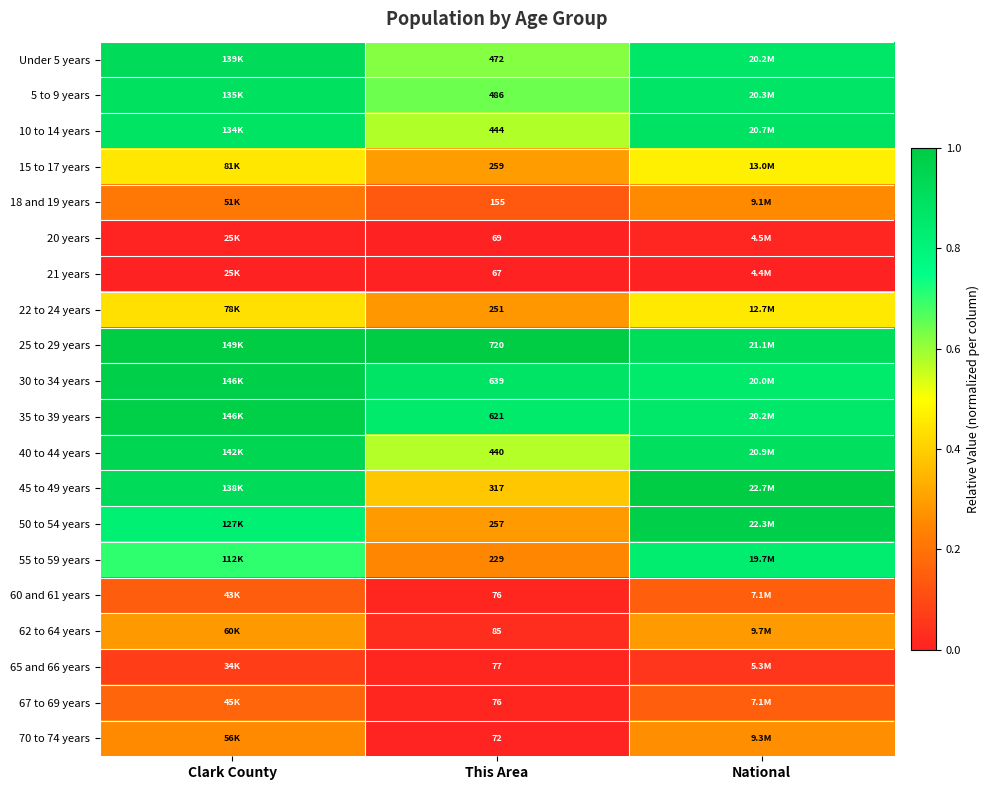

The 70 to 74 years series shows 0.3 at Clark County. True or false?

True